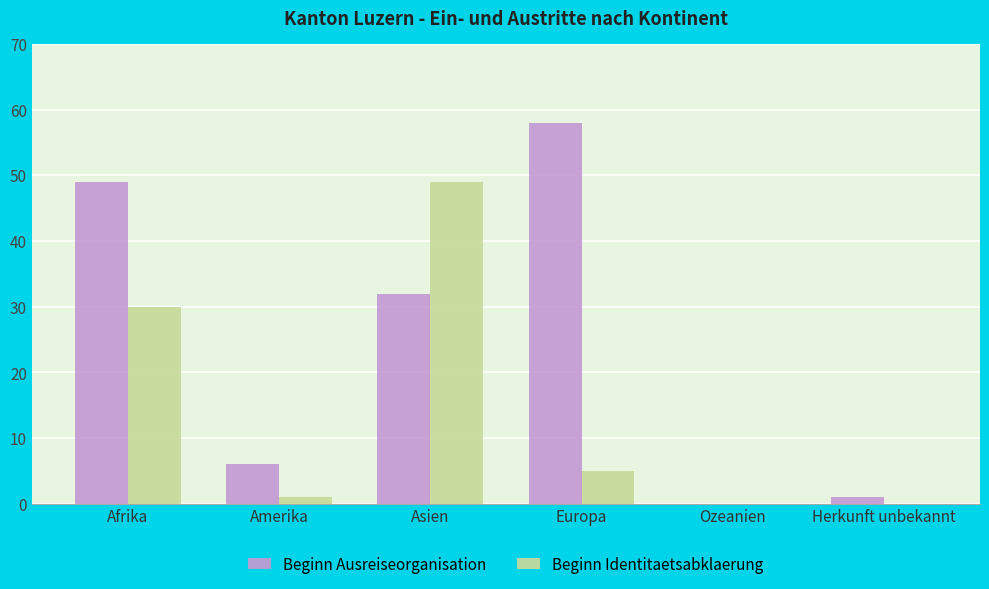

What is the sum of the Beginn Ausreiseorganisation values at Herkunft unbekannt and Afrika?

50